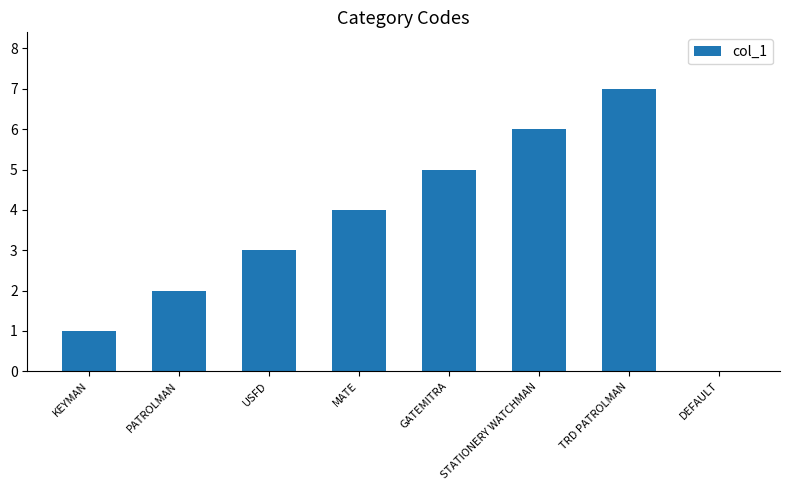

What is the greatest value displayed?

7